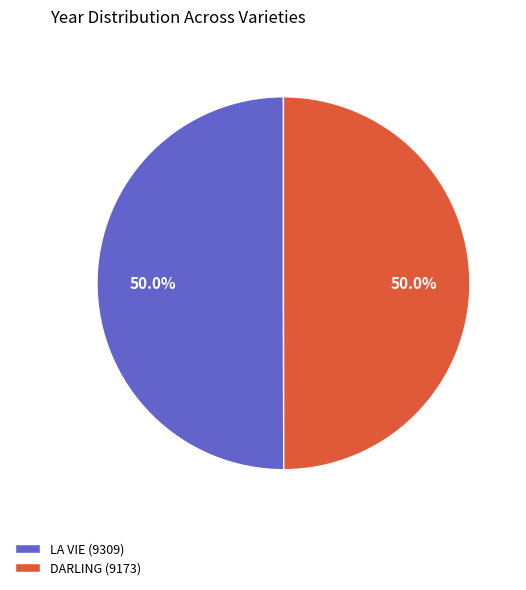

Approximately how many times larger is the value at LA VIE (9309) compared to DARLING (9173)?

1.0